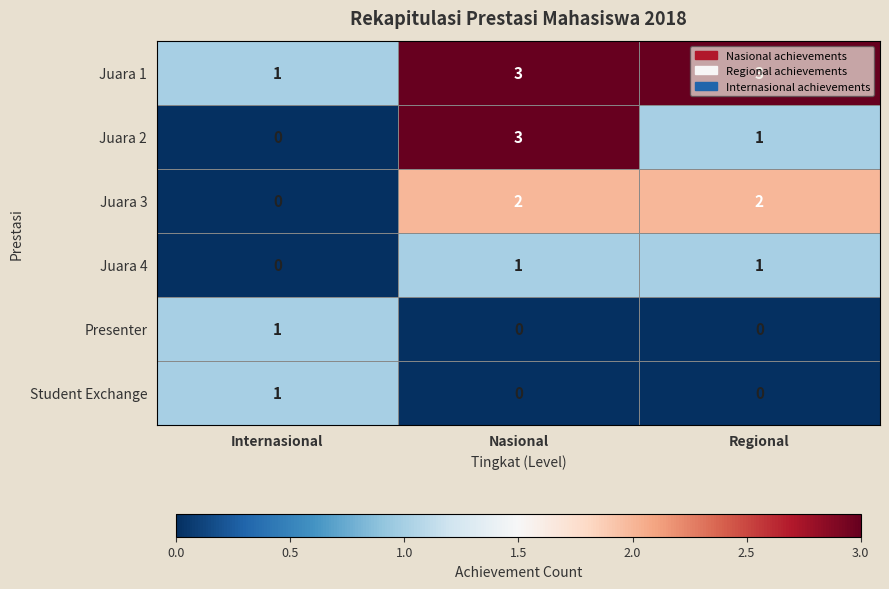

True or false: Juara 4 has a value of 0 at Internasional.

True